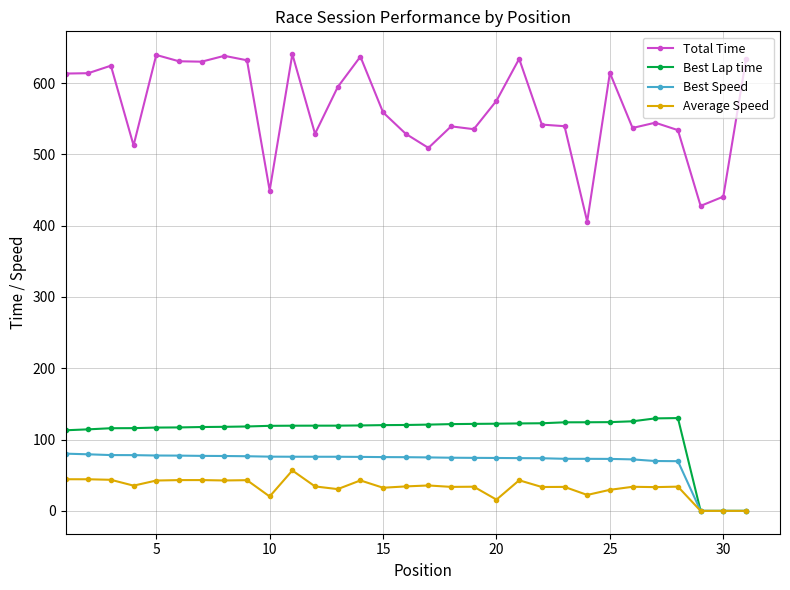

What is the difference between the second highest and second lowest values in the Average Speed series?

44.4